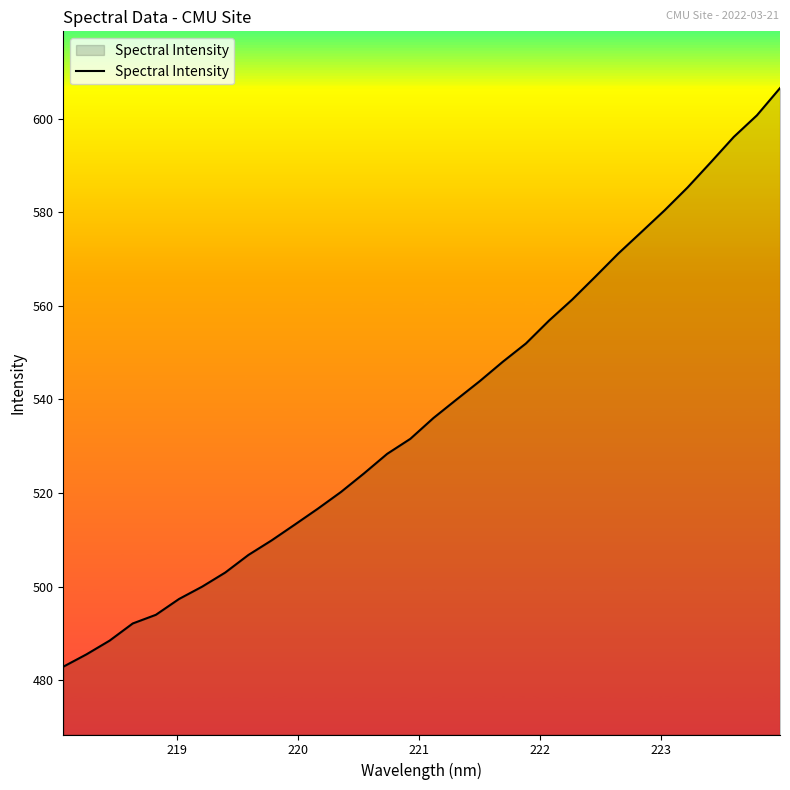

What is the difference between the maximum and minimum values?

123.6